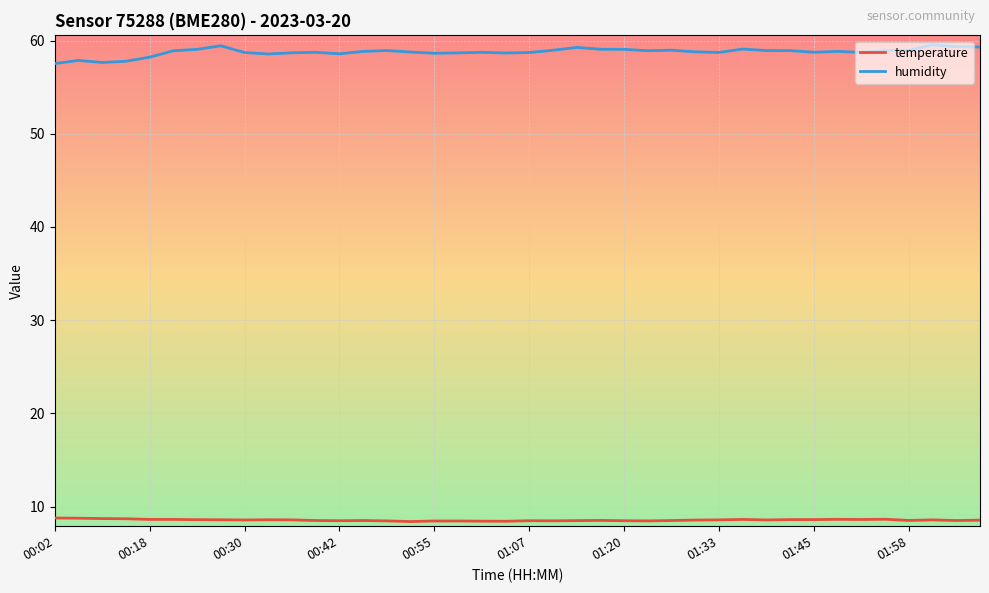

List the series in order of their peak value, lowest first.

temperature, humidity